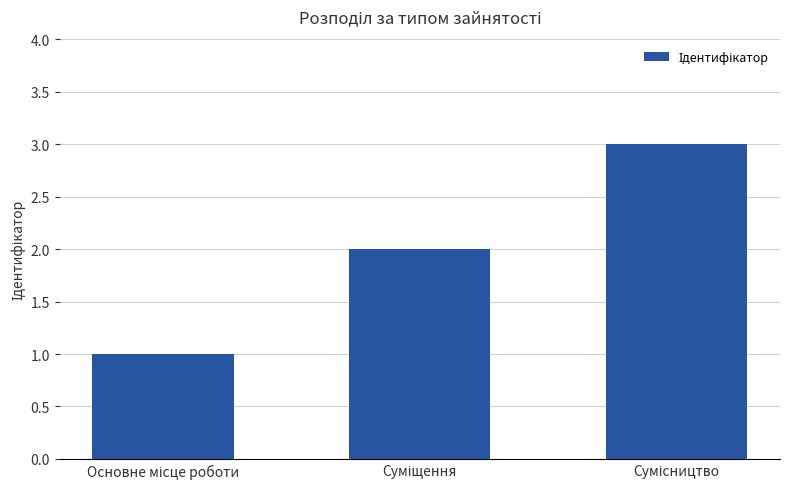

What is the greatest value displayed?

3